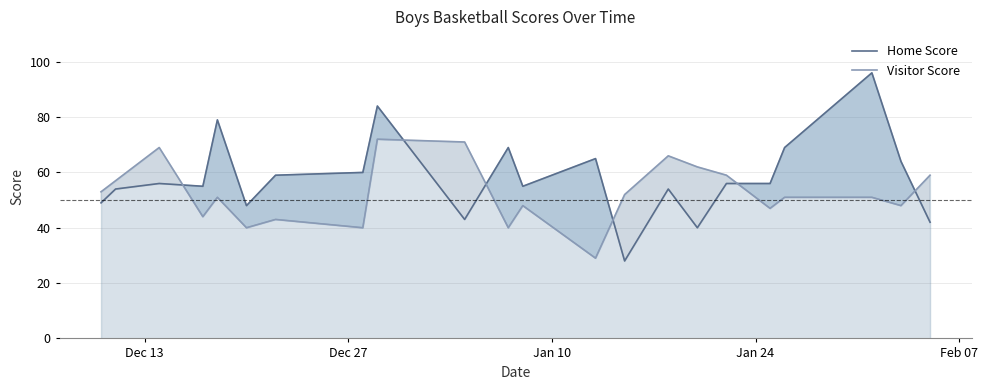

What is the smallest value displayed?

28